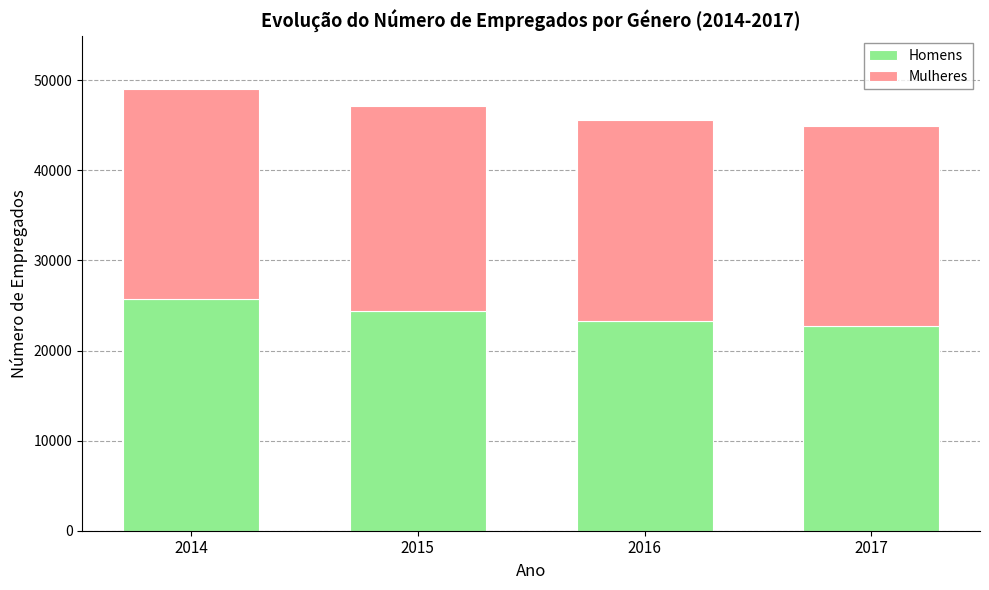

At which label does Homens reach its peak?

2014